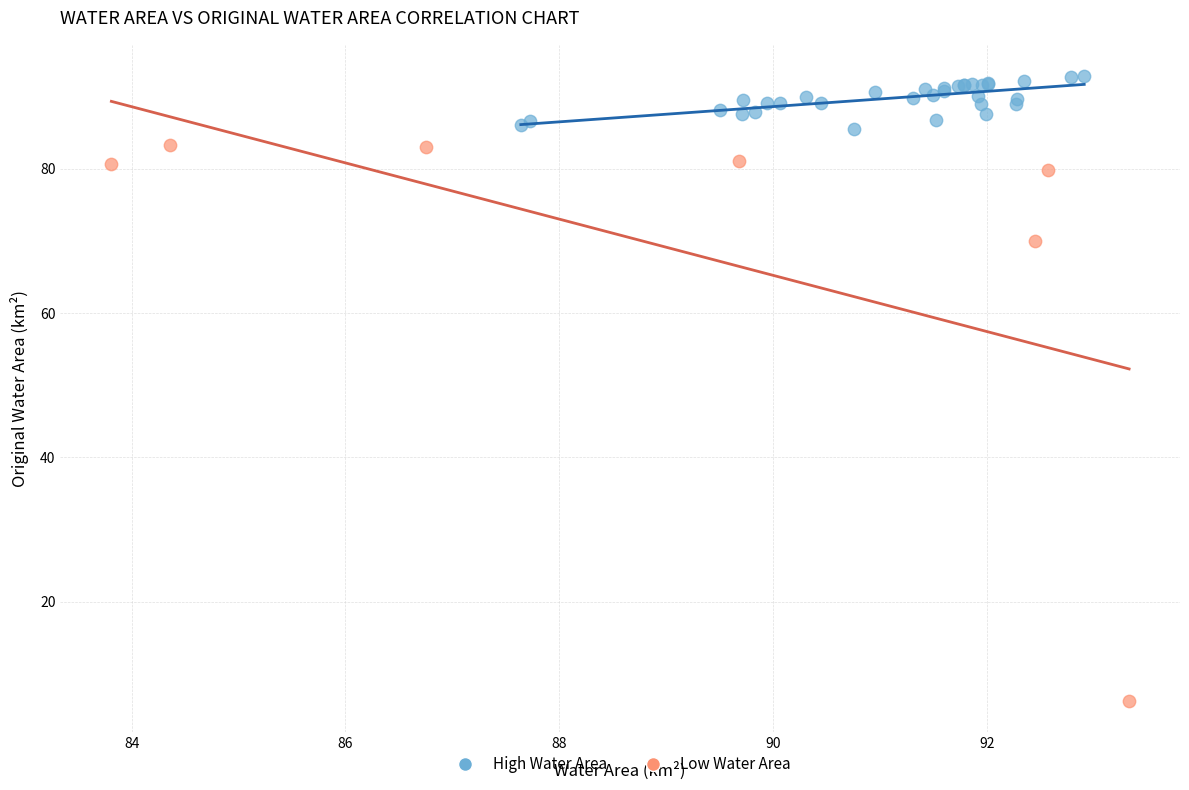

Which series has the largest Y range (max minus min)?

Low Water Area